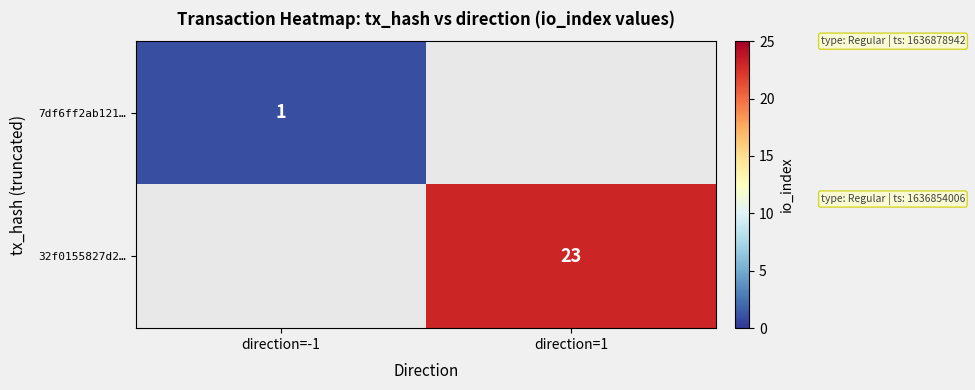

The value of 32f0155827d2… at direction=1 is 5.4. True or false?

False